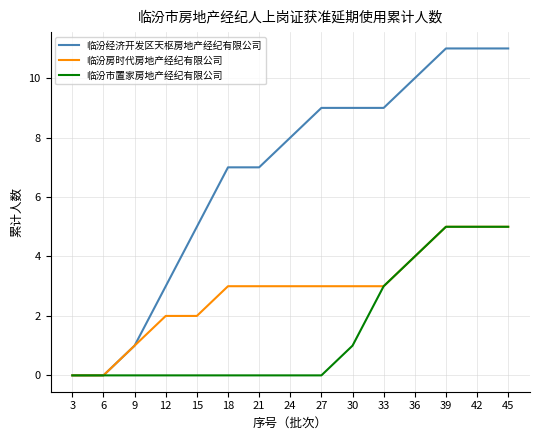

How many lines are shown in the chart?

3